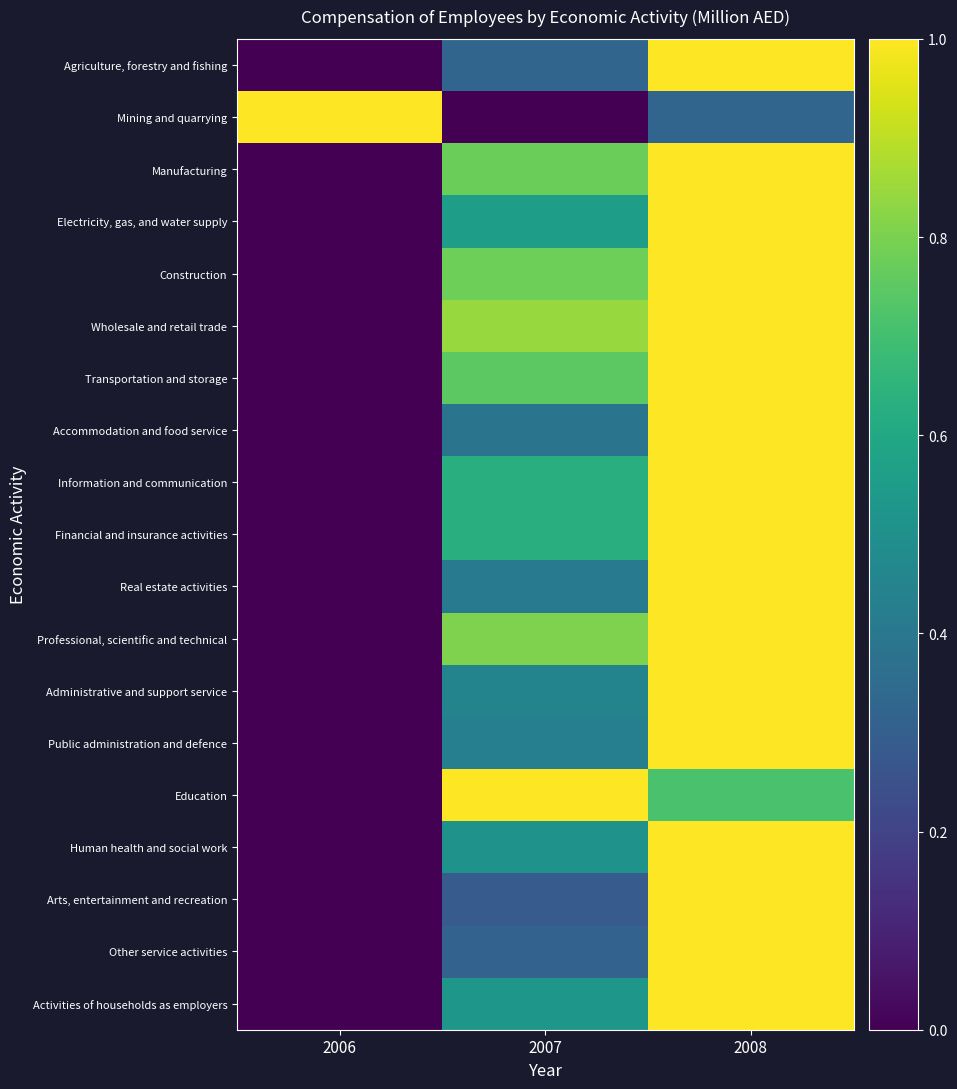

At how many categories does at least one series exceed 0?

3